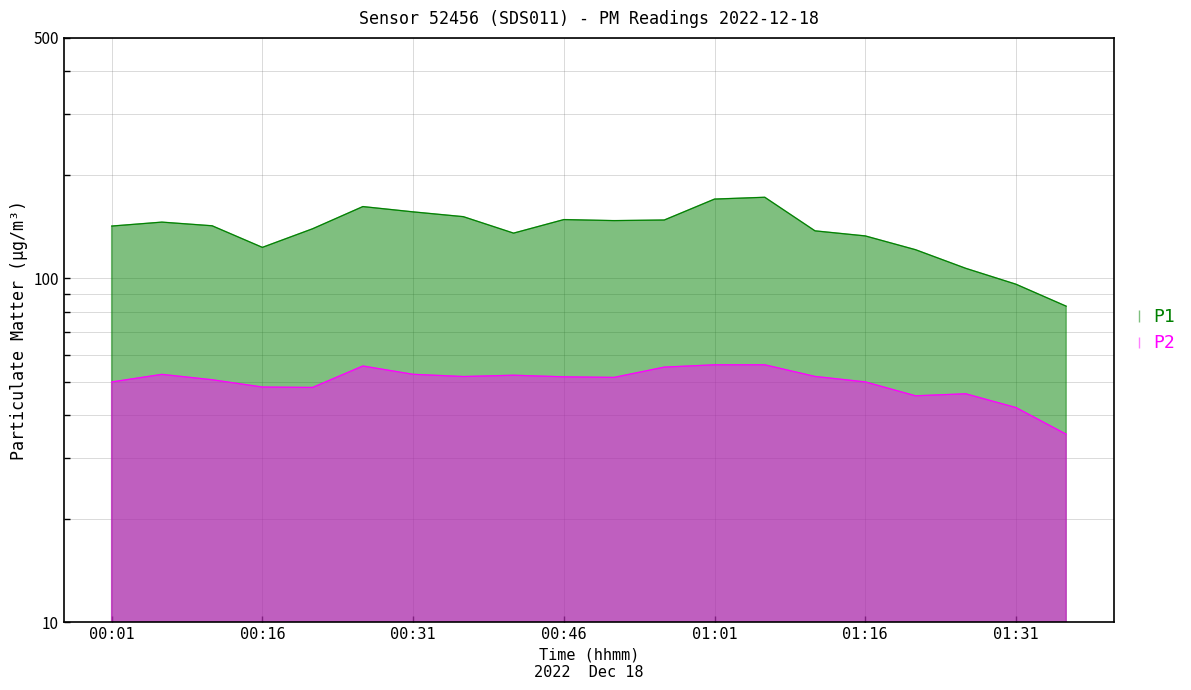

At which label does P2 reach its minimum?

01:36